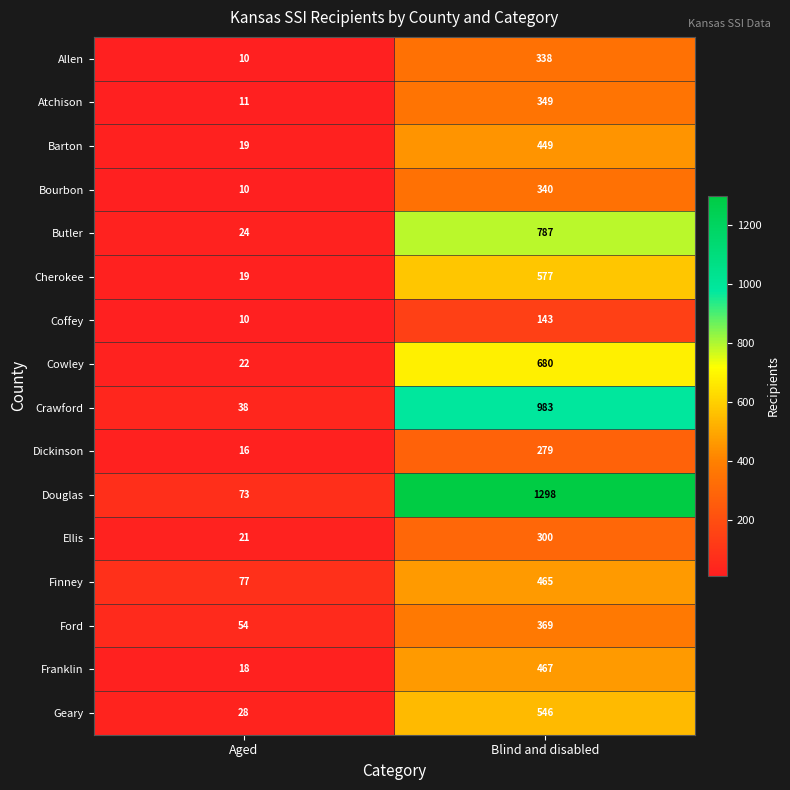

Is the value of Cowley at Aged greater than the value of Barton at Aged?

Yes